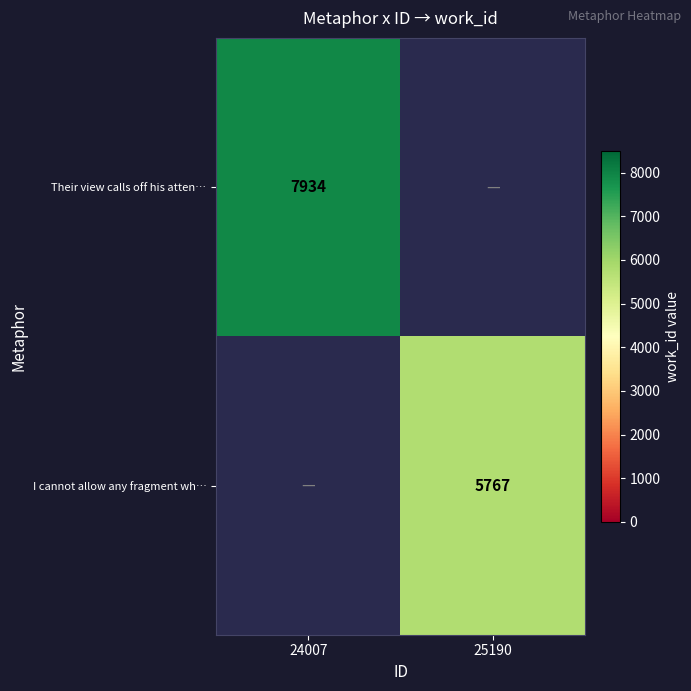

The I cannot allow any fragment wh… series shows 5767 at 25190. True or false?

True